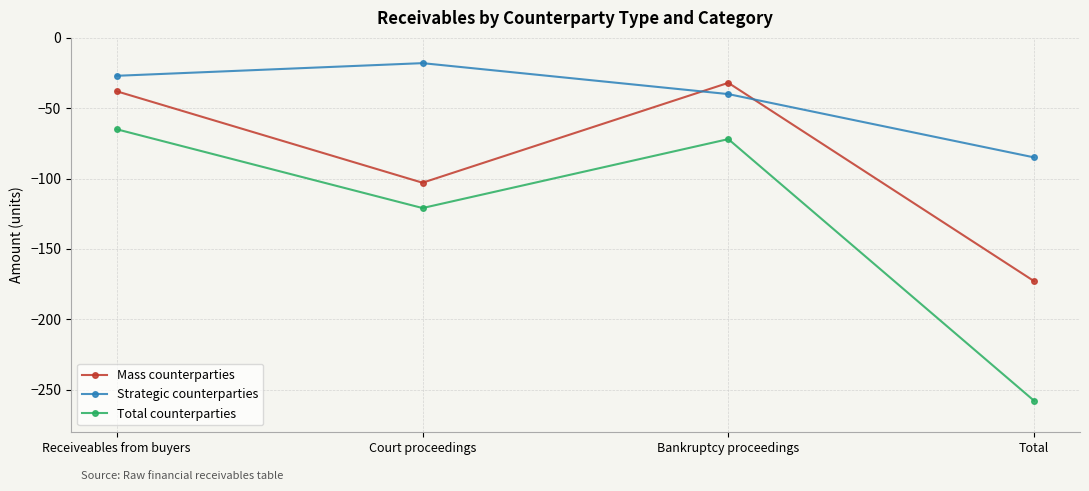

What is the greatest value displayed?

-18